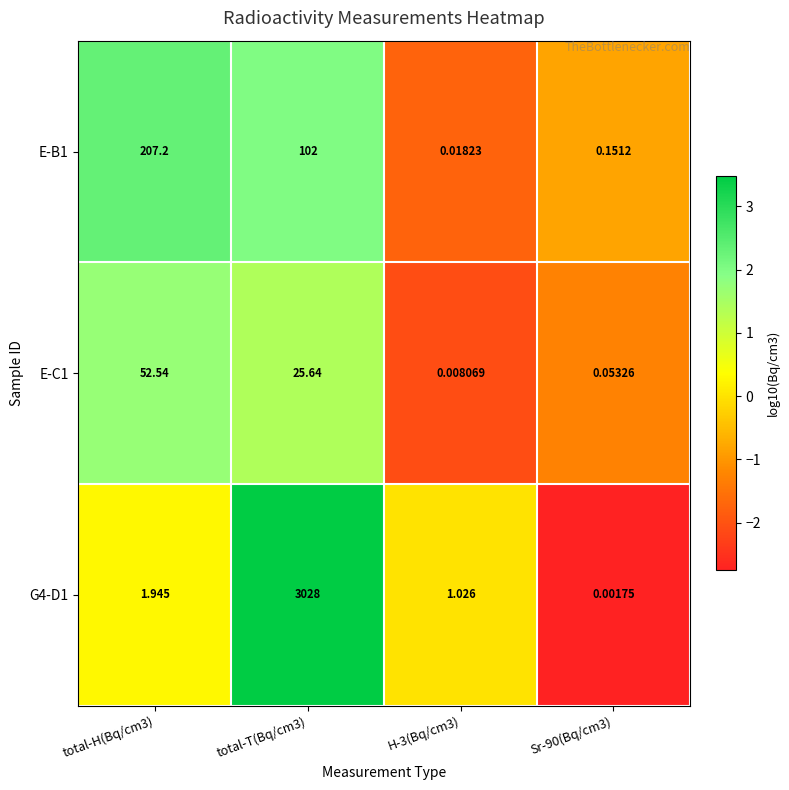

How many values in the E-C1 series are below 25?

2